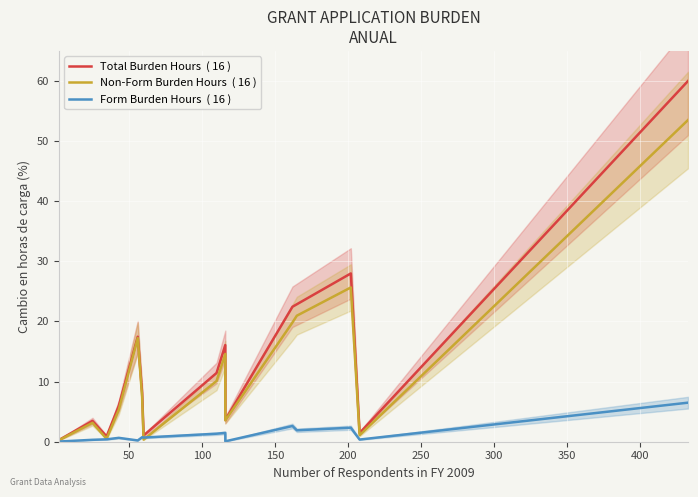

Which series has the largest range (max minus min)?

Total Burden Hours  ( 16 )